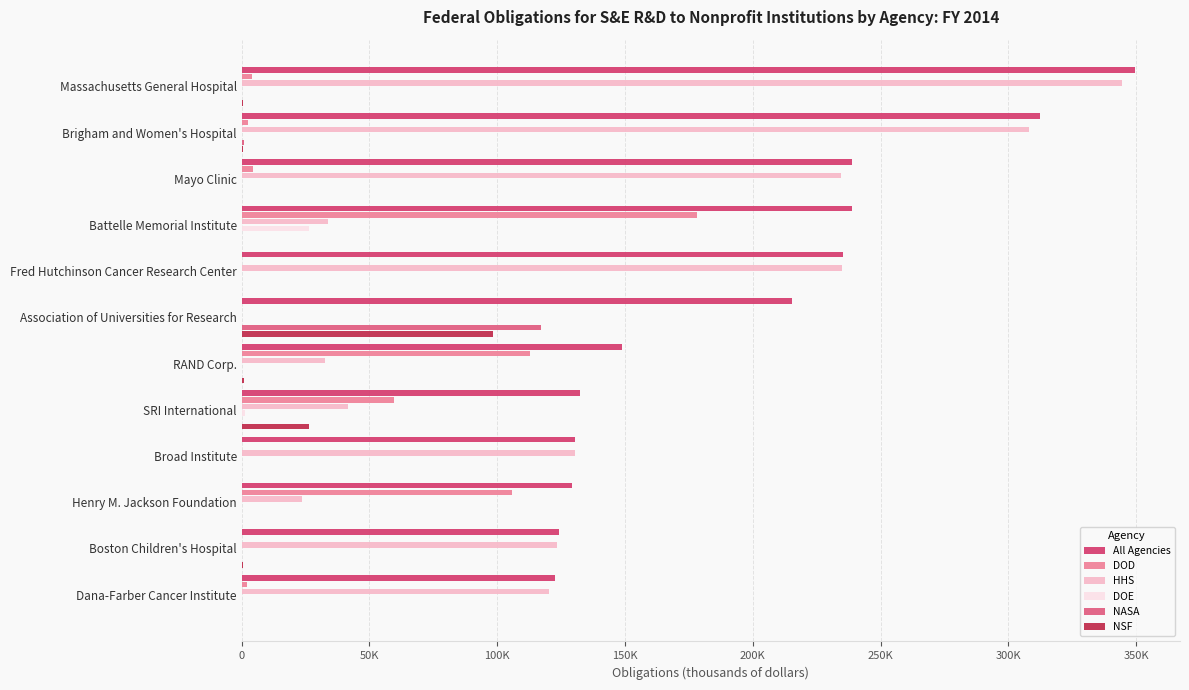

What is the value of the DOD bar at the 1st from the left?

4112.7